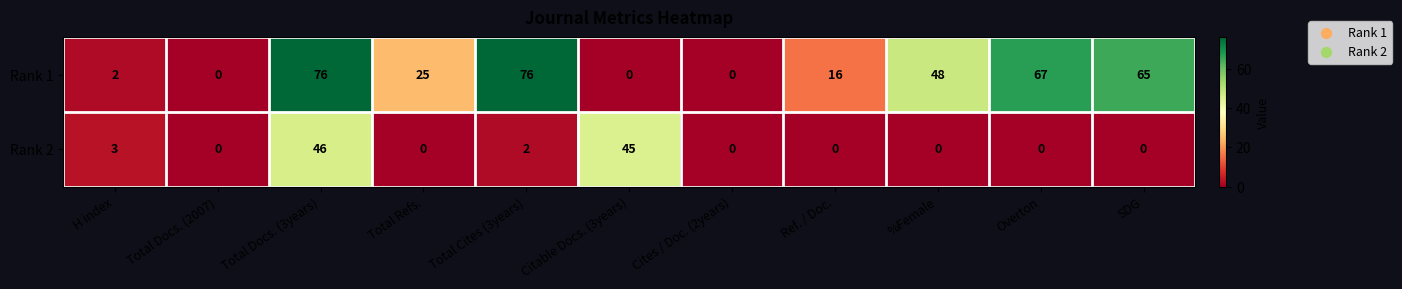

At how many categories does at least one series exceed 33?

6